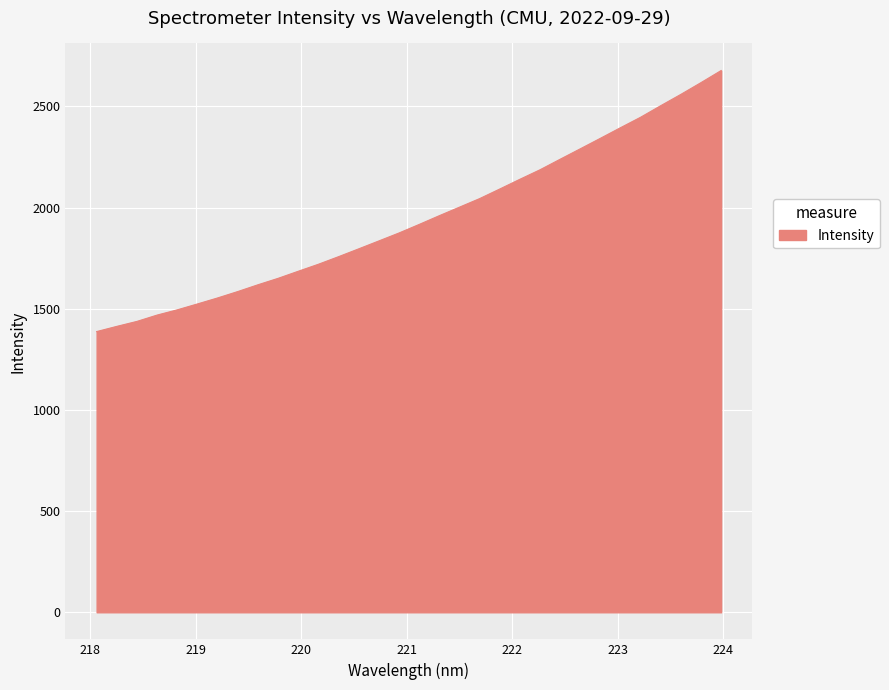

What is the smallest value displayed?

1387.0